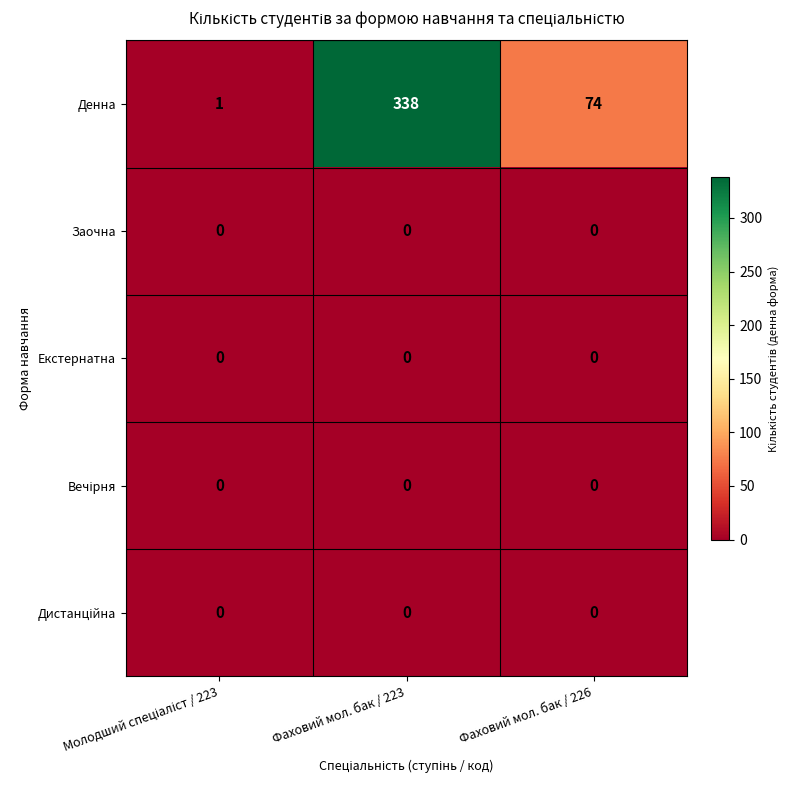

What value does the Денна series have at Фаховий мол. бак / 226, to the nearest 50?

50